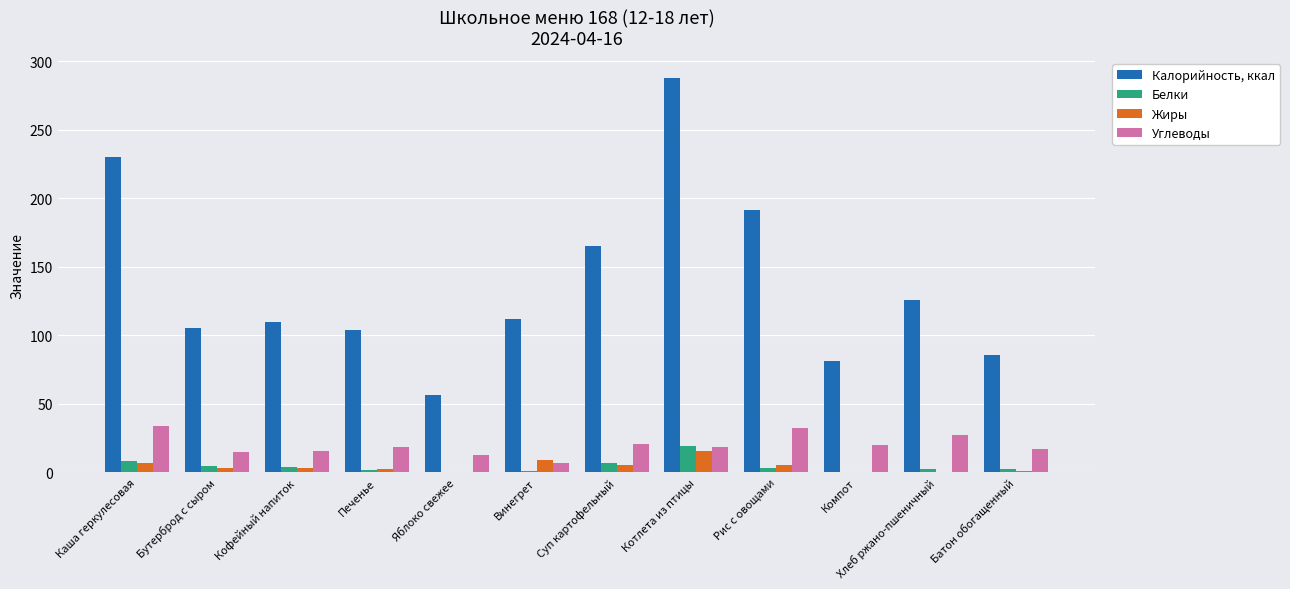

What is the sum of the Белки values at Компот and Суп картофельный?

7.7